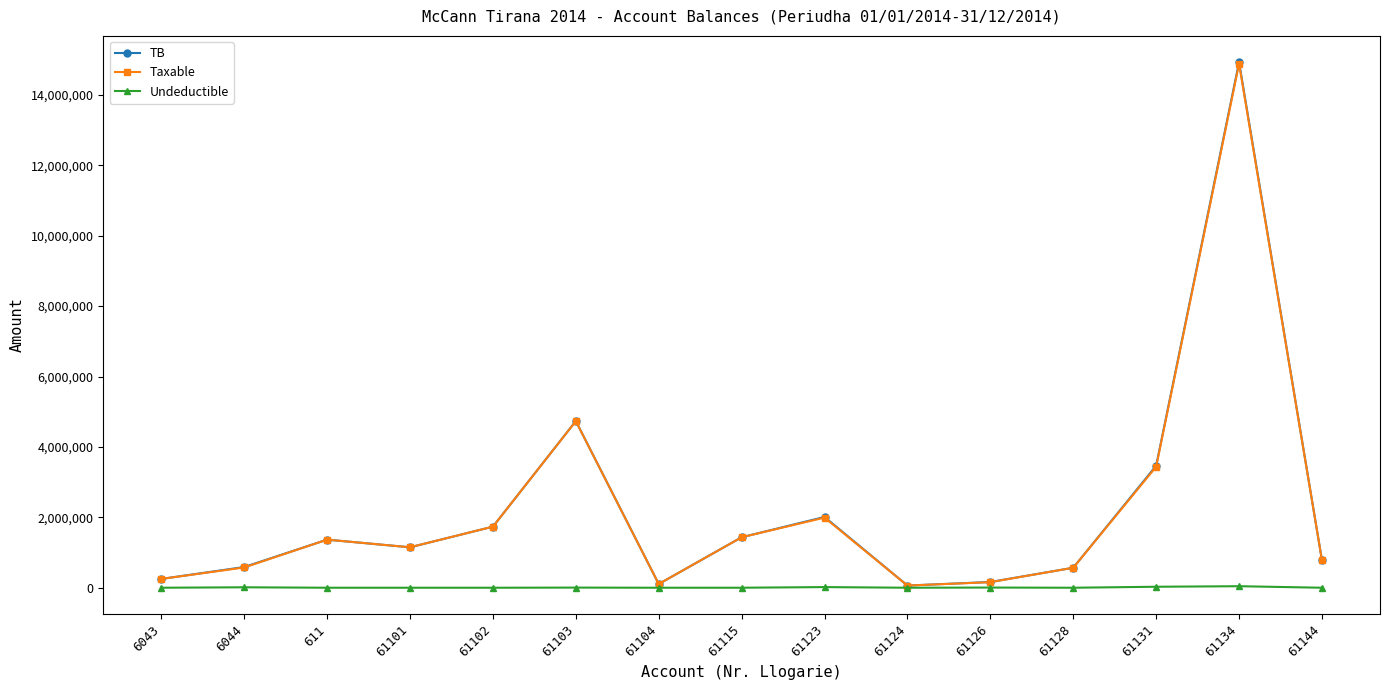

Which series has the largest range (max minus min)?

TB